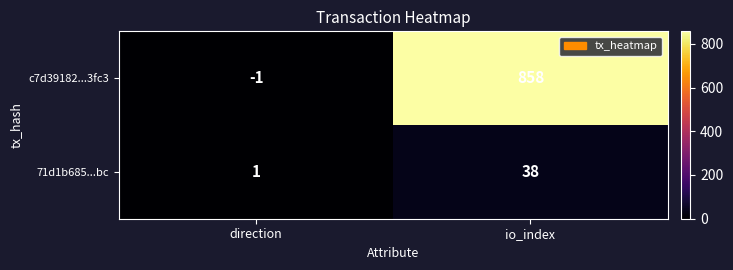

Where is 71d1b685...bc nearest to the value 19?

direction